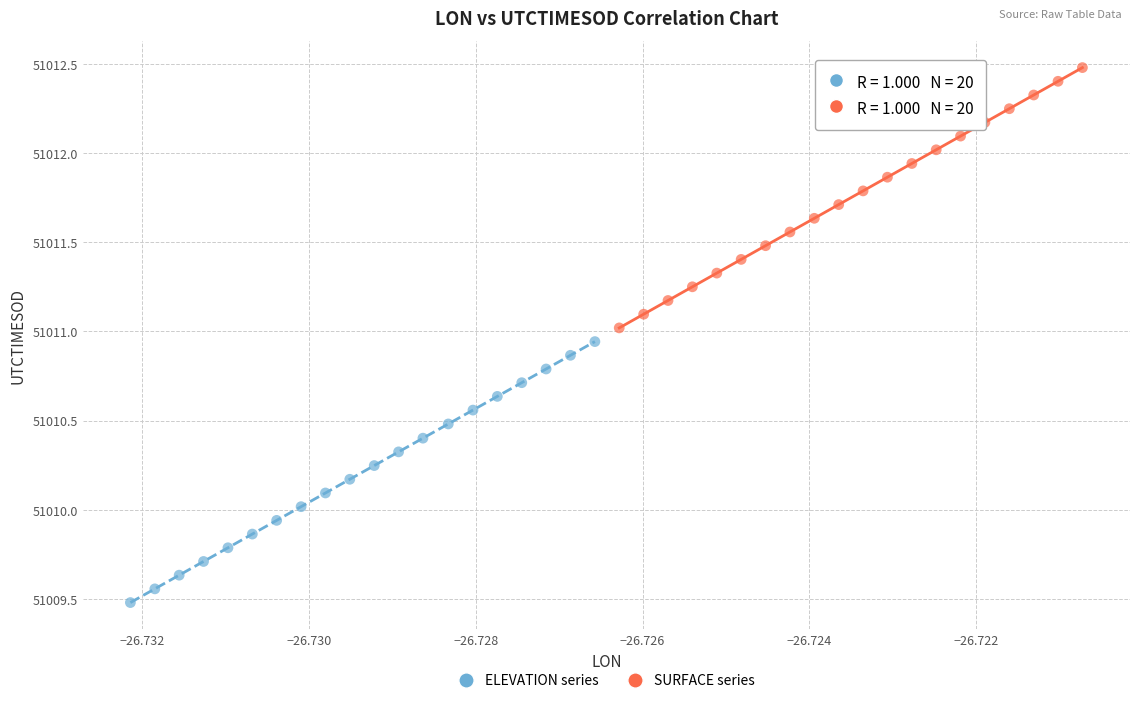

Which series has the widest spread of Y values?

ELEVATION series